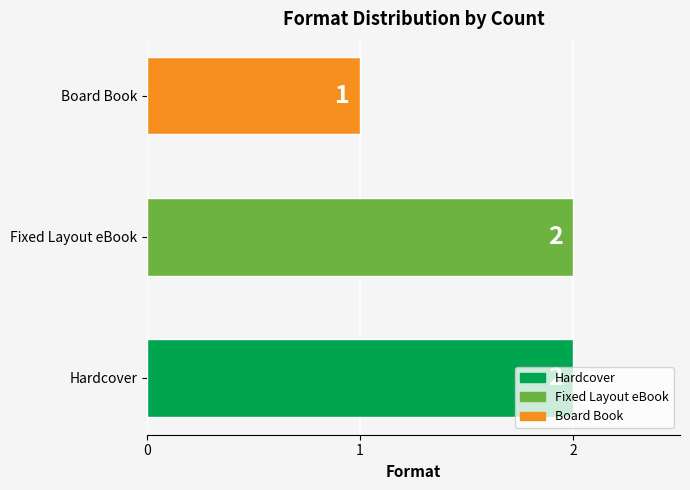

At which category does the chart reach its minimum across all series?

Board Book